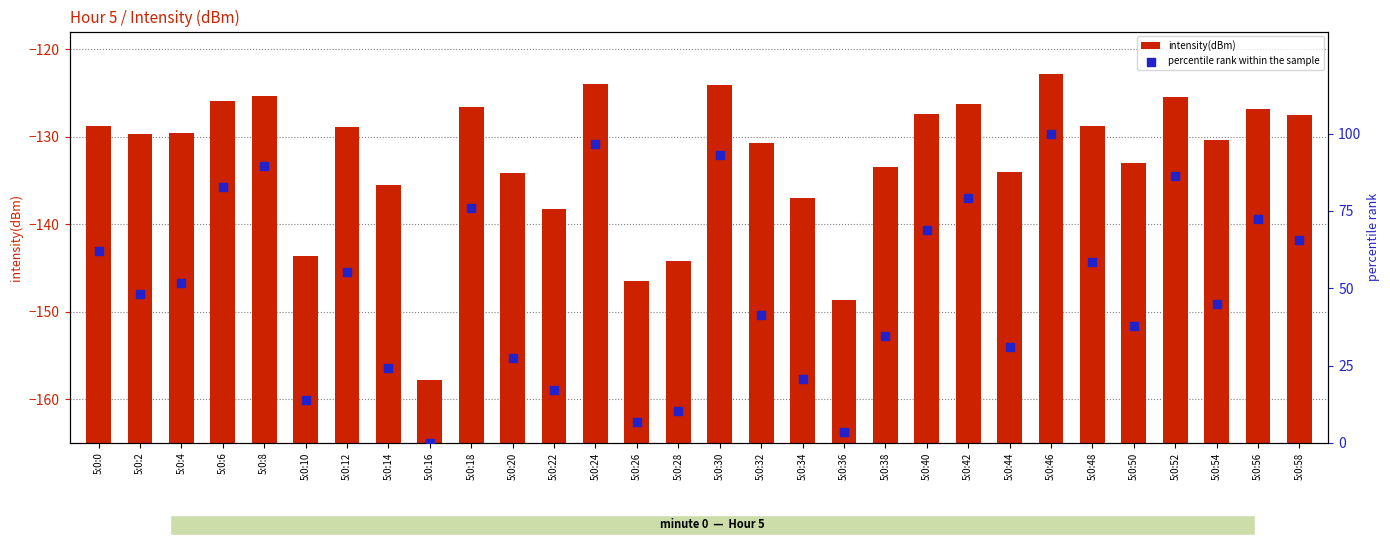

Which series has the largest Y range (max minus min)?

percentile rank within the sample